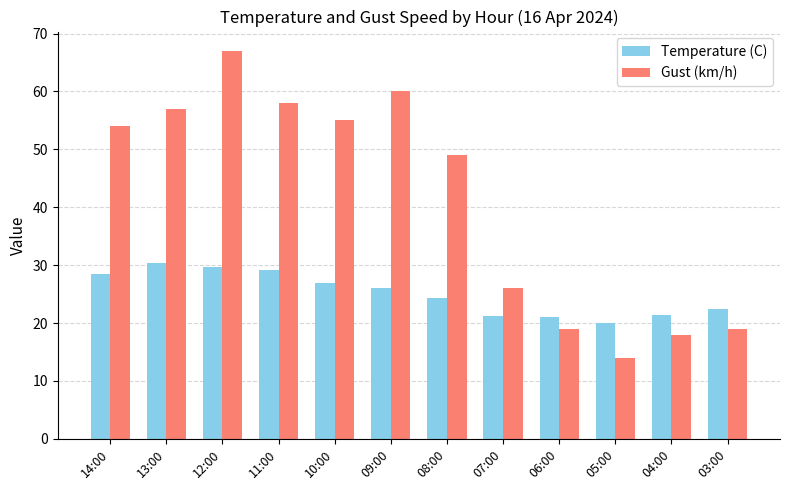

Is the value of Gust (km/h) at 07:00 greater than the value of Temperature (C) at 13:00?

No